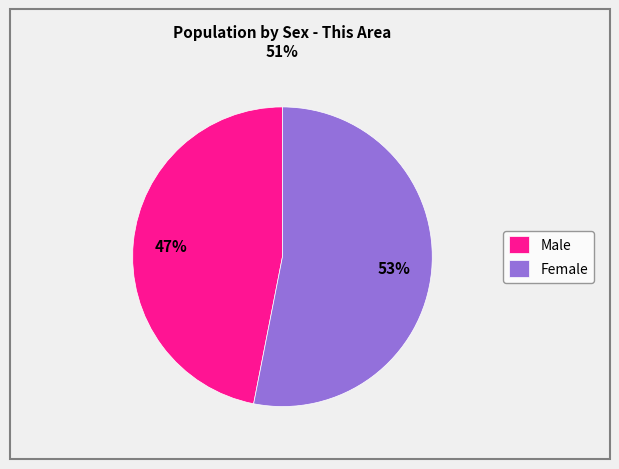

Combined, do Male and Female account for over 50%?

Yes